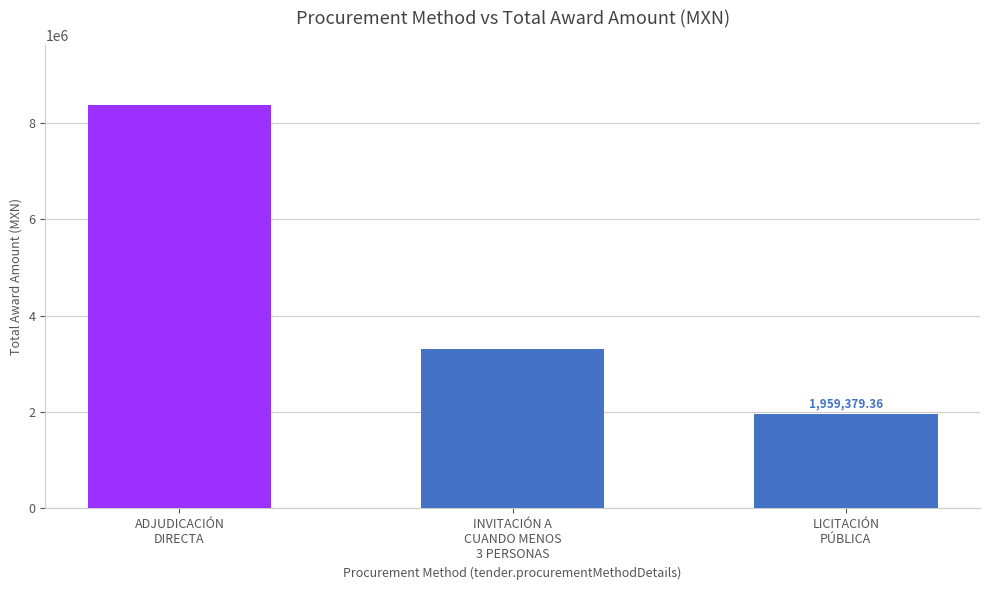

How many values exceed 3314516?

2